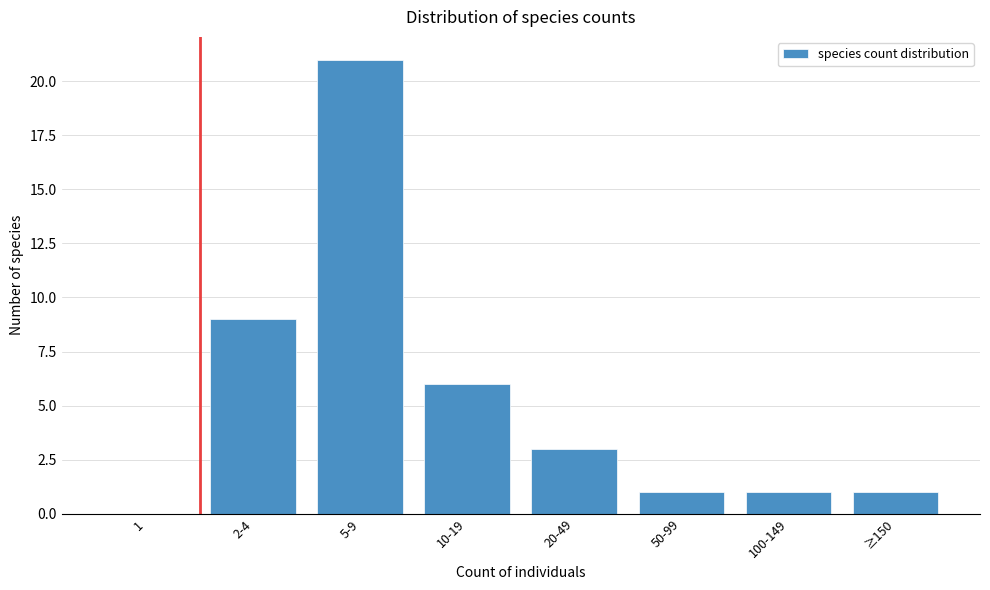

Reading left to right, extract all data points from this chart.

1=0	2-4=9	5-9=21	10-19=6	20-49=3	50-99=1	100-149=1	≥150=1